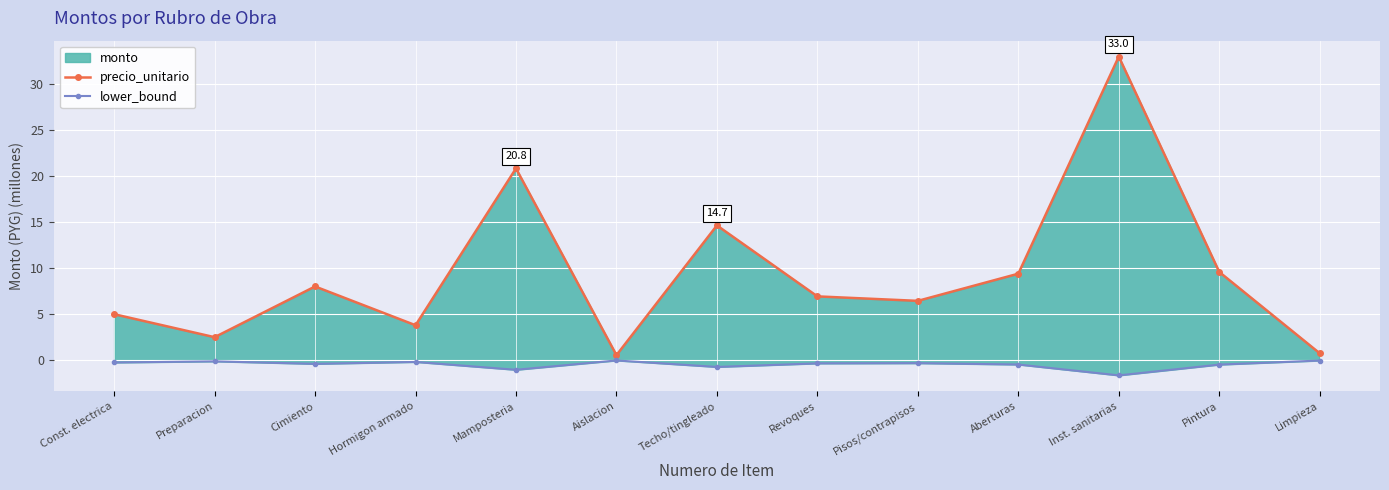

What is the spread (max minus min) of values at Cimiento?

8.4